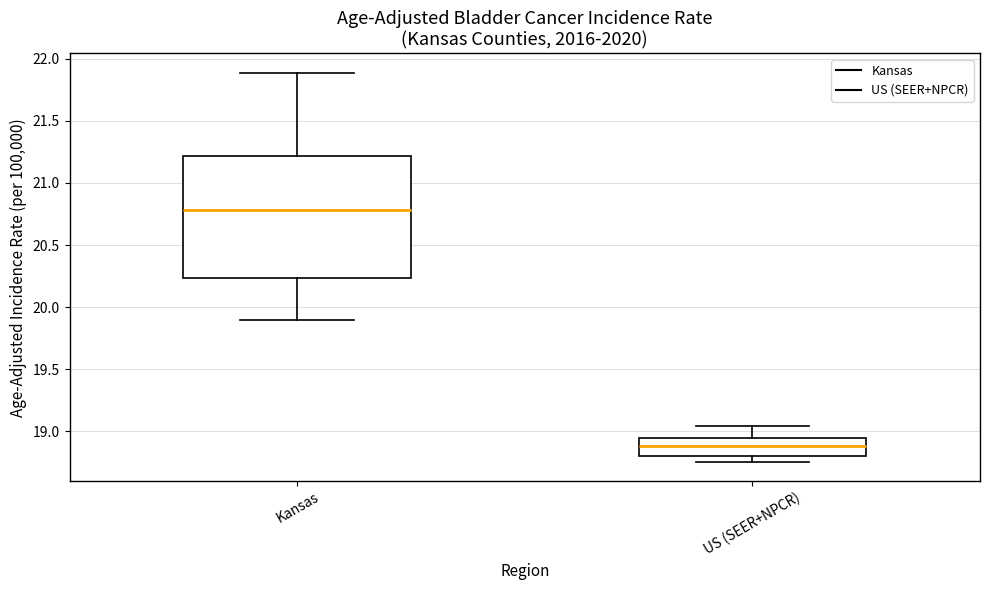

Reading left to right, read every box against the y-axis: the position of its median line, the range the box covers, and the ends of its whiskers. The values are not printed on the chart, so give them approximately, as read against the axis.

Kansas: median 20.80, box 20.25 to 21.20, whiskers 19.90 to 21.90
US (SEER+NPCR): median 18.90, box 18.80 to 18.95, whiskers 18.75 to 19.05